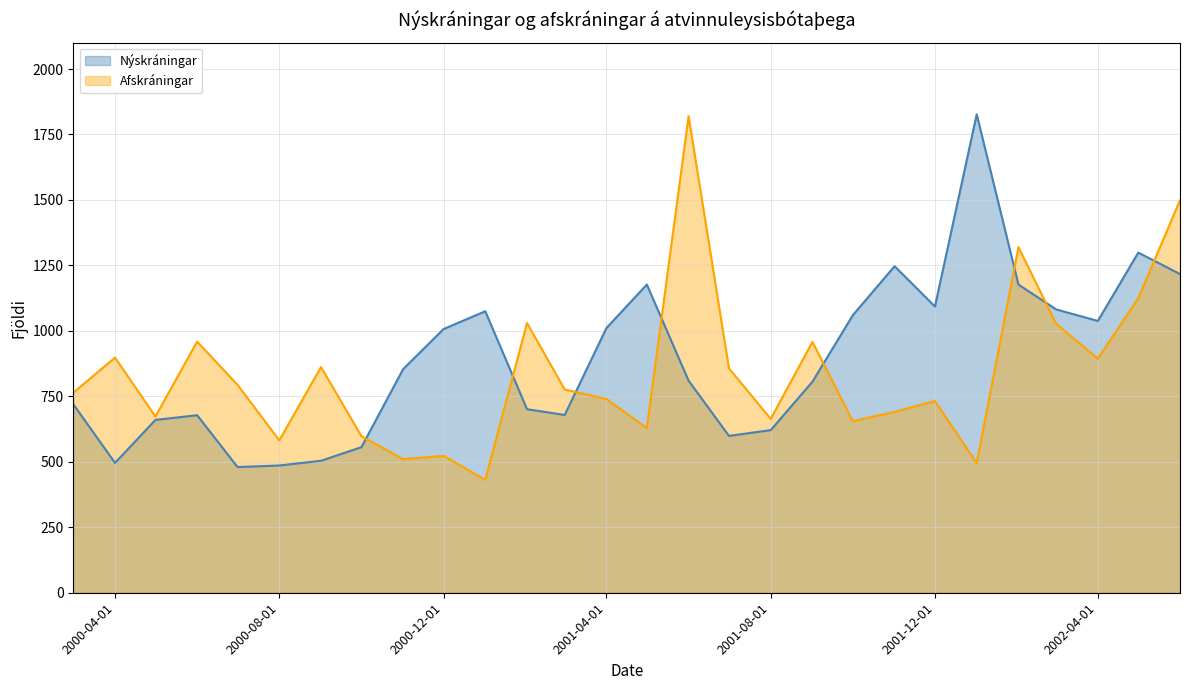

Count the number of data series in this chart.

2